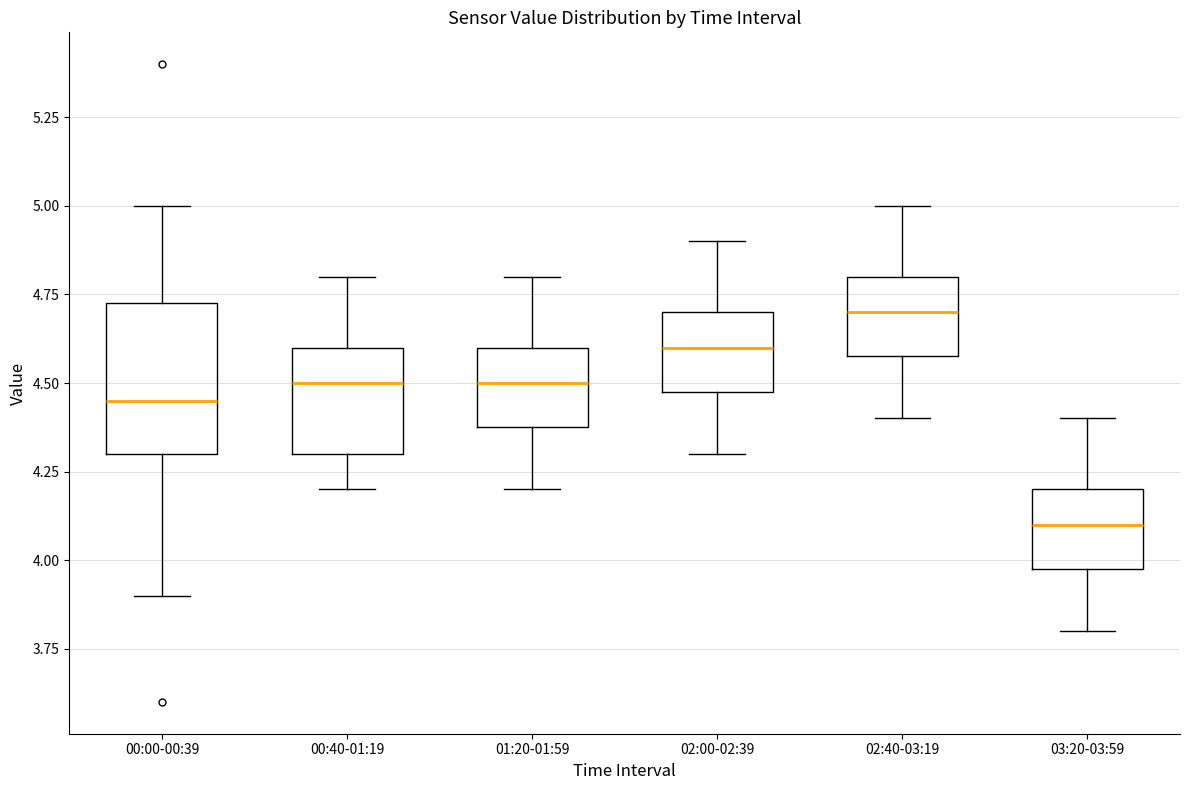

Where does the lower whisker of the box for 00:40-01:19 end on the y-axis? The values are not printed on the chart, so give them approximately, as read against the axis.

4.20